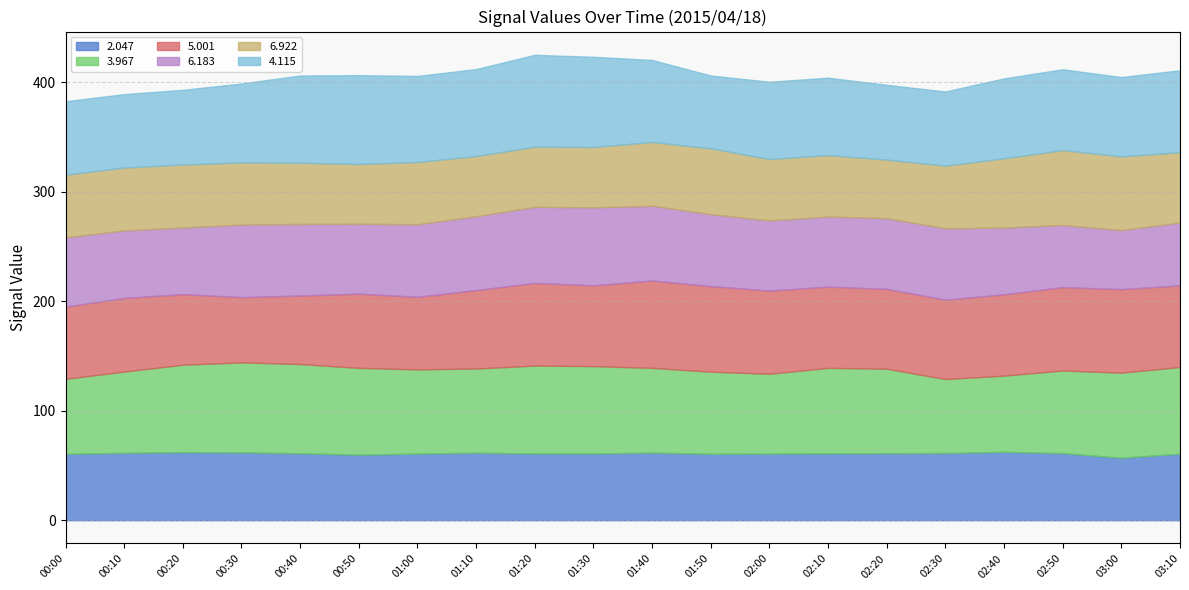

Where is the first local minimum for 6.922?

00:50